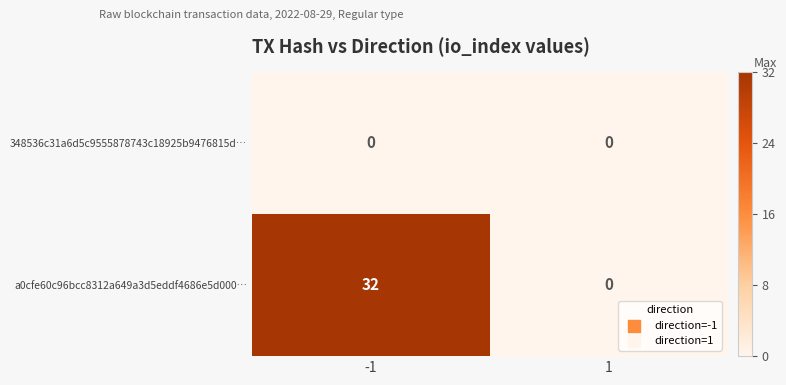

List the series in order of their overall mean, lowest first.

348536c31a6d5c9555878743c18925b9476815d…, a0cfe60c96bcc8312a649a3d5eddf4686e5d000…